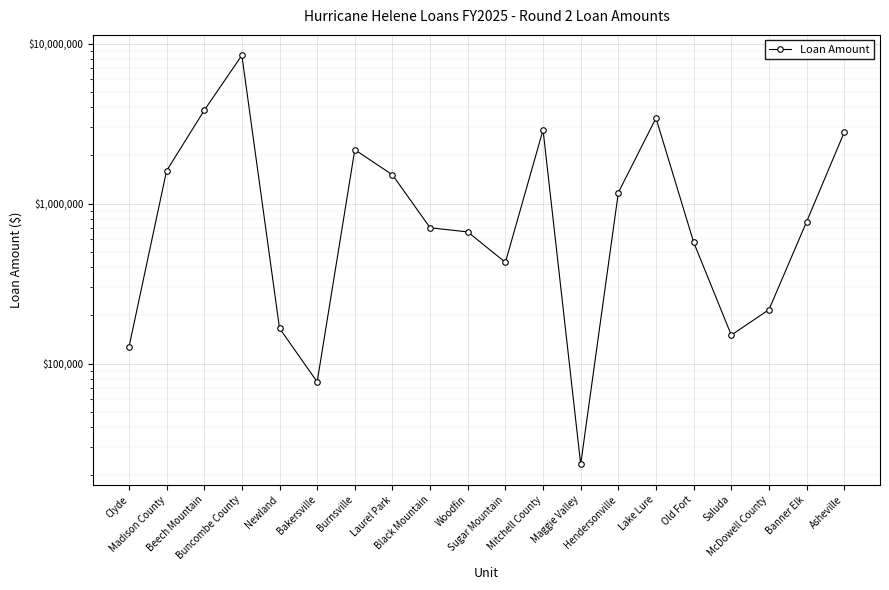

Where is the first local minimum?

Bakersville